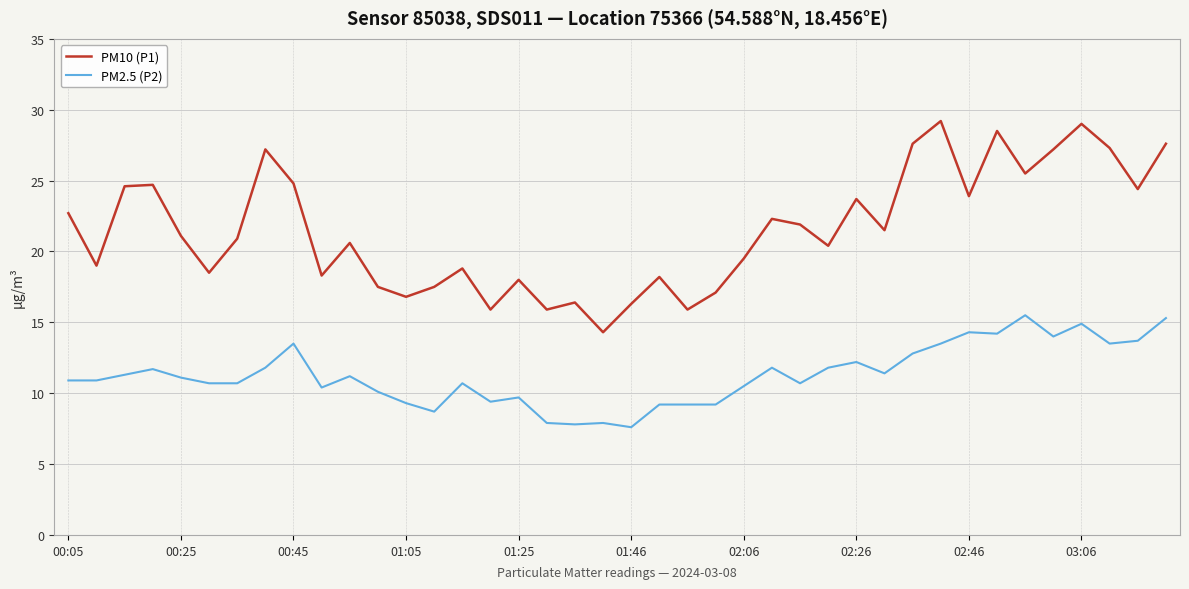

Which series has the largest total across all categories?

PM10 (P1)